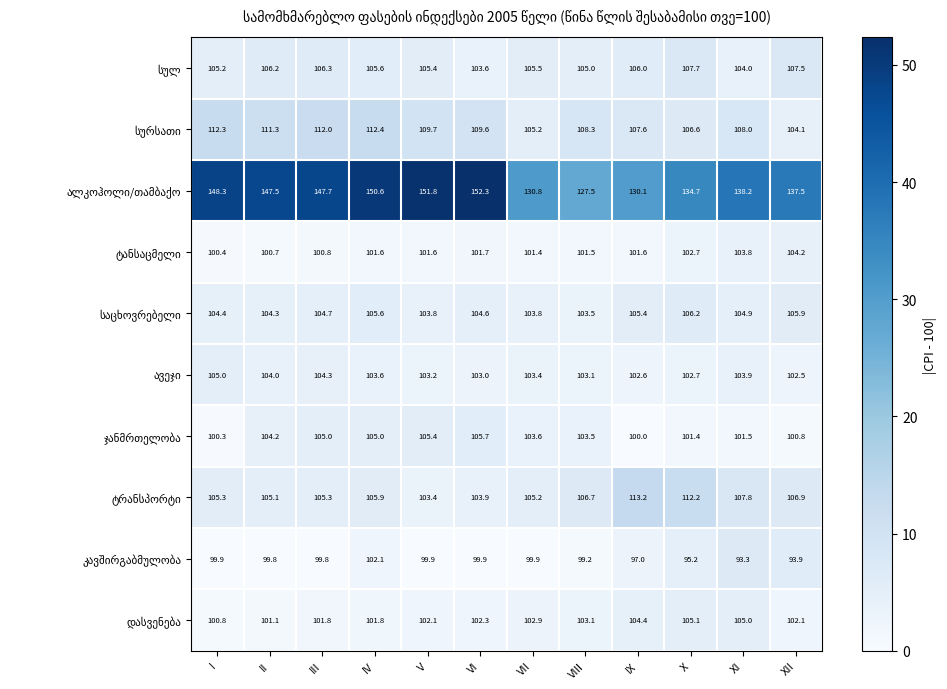

At which category is the sum across all series the highest?

IV